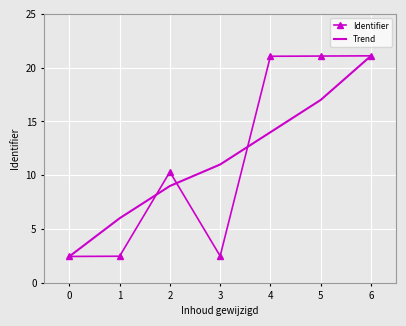

What are all the series names shown in the legend?

Identifier, Trend